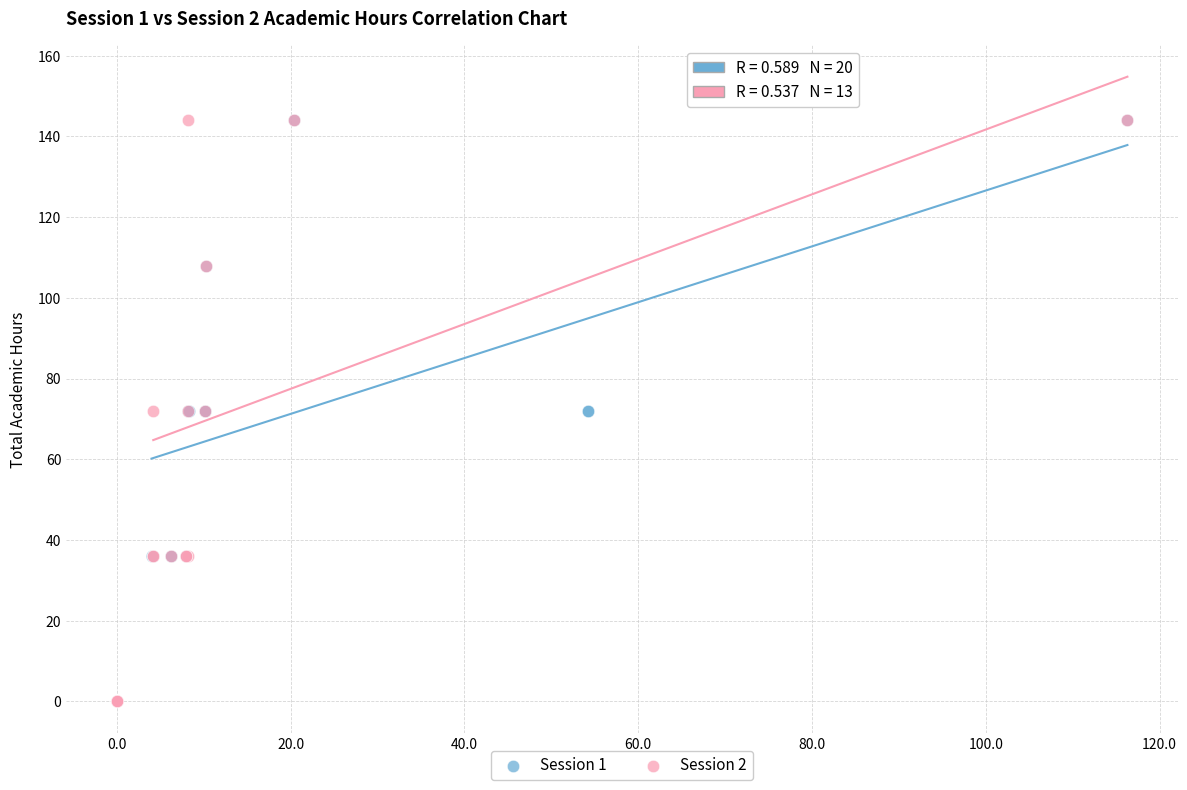

Which series has the widest spread of Y values?

Session 2